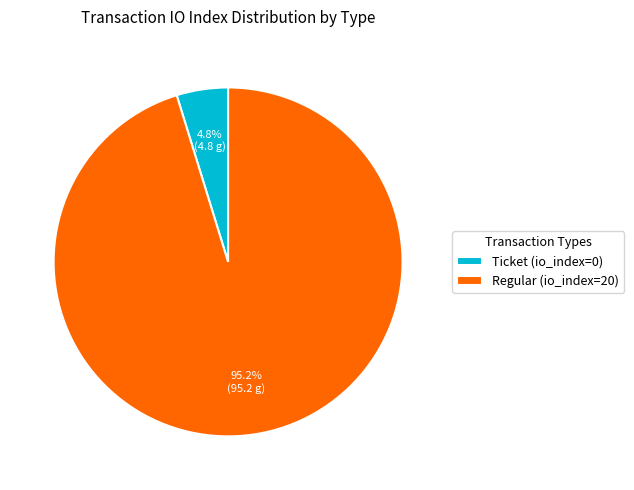

Which category has the smallest portion of the pie?

Ticket (io_index=0)